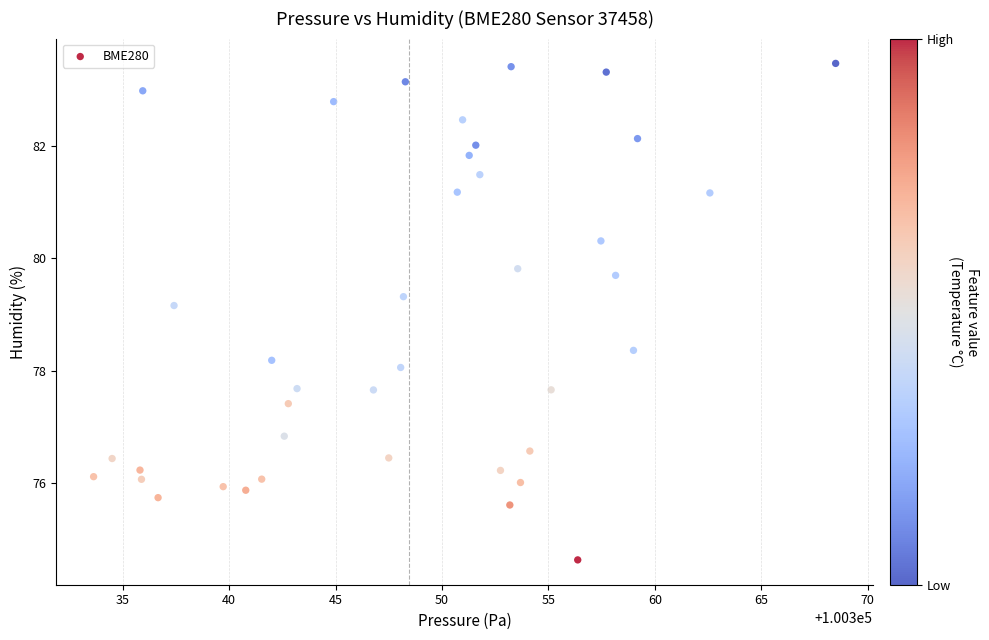

What Y value in the scatter plot is closest to 79?

79.2